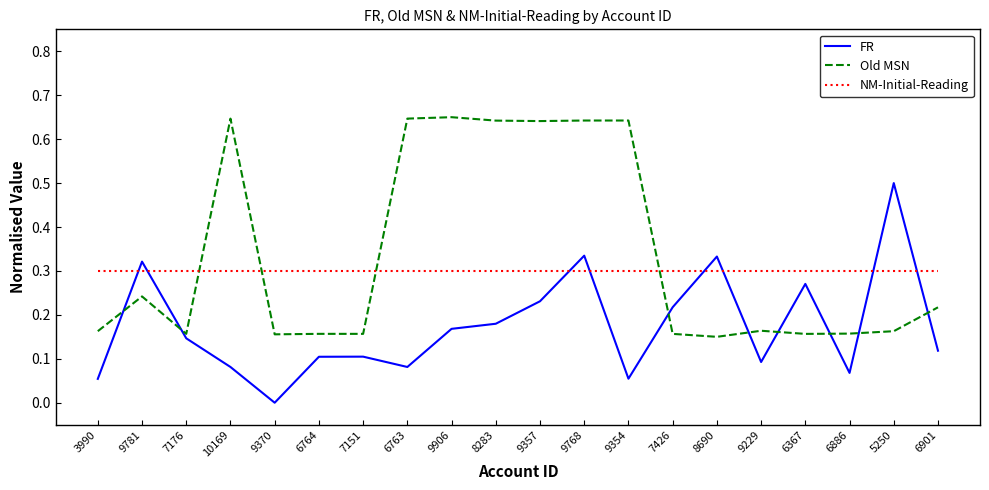

At which label does FR reach its minimum?

9370